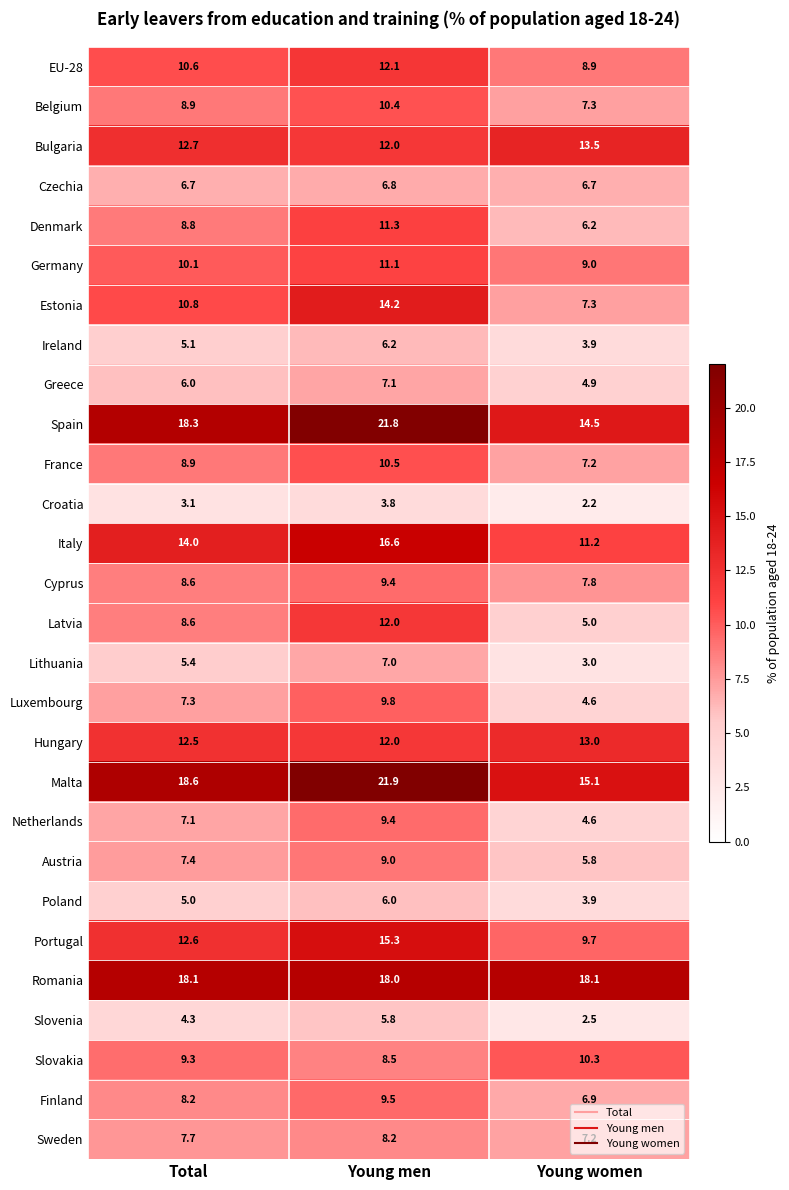

What is the average value of the Sweden series?

7.7